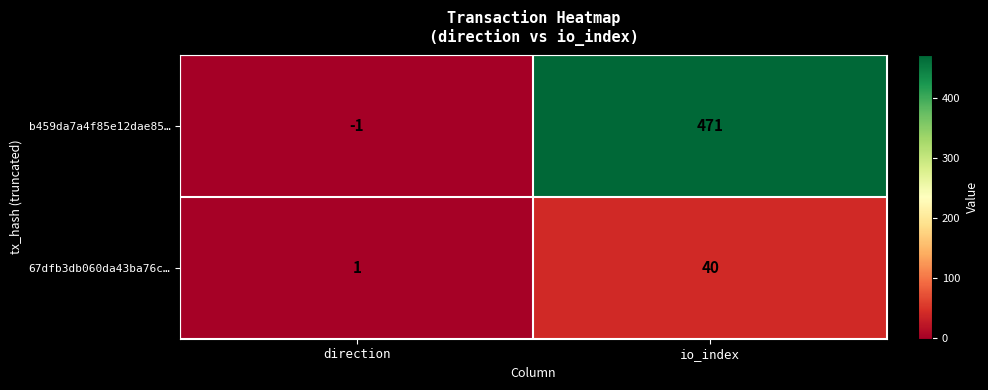

What is the maximum value shown in the chart?

471